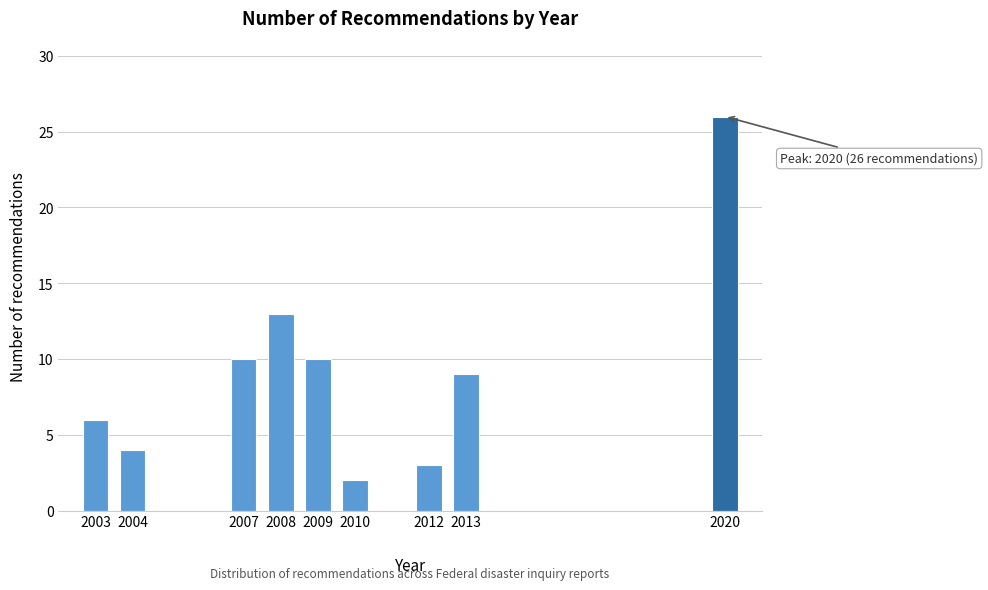

Reading left to right, what are all the values shown in this chart?

6	4	10	13	10	2	3	9	26